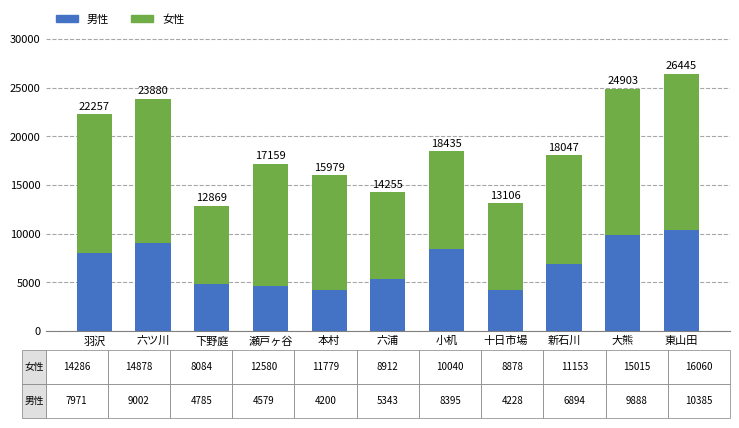

What is the label of the 8th bar from the right?

瀬戸ヶ谷